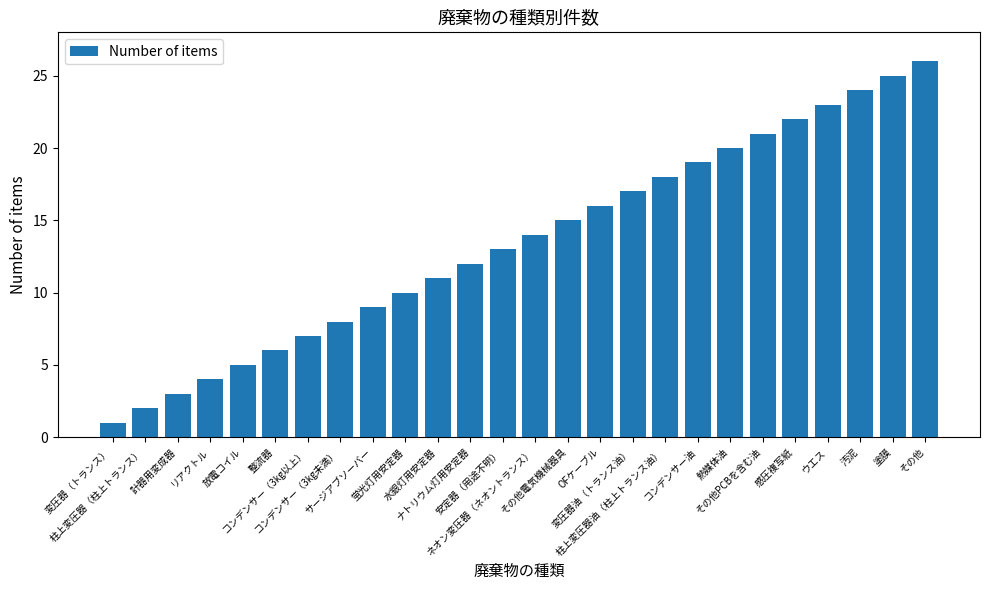

What is the average value?

14